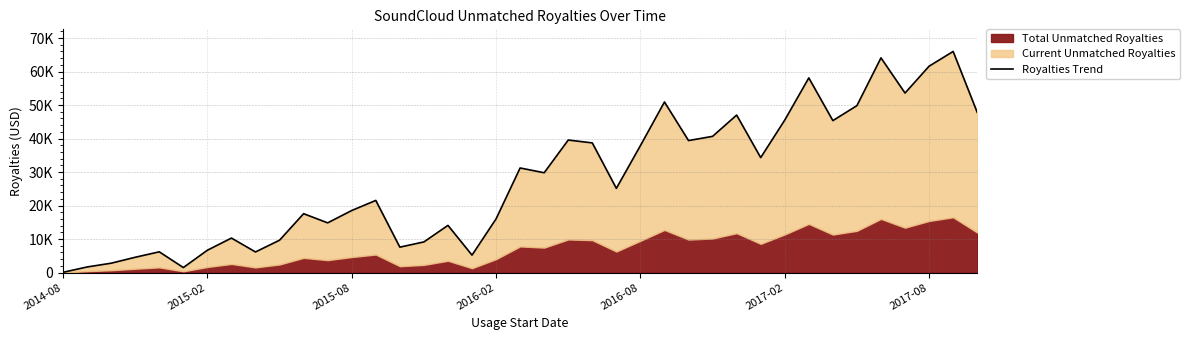

The value at 2016-02 is 23778.3. True or false?

False